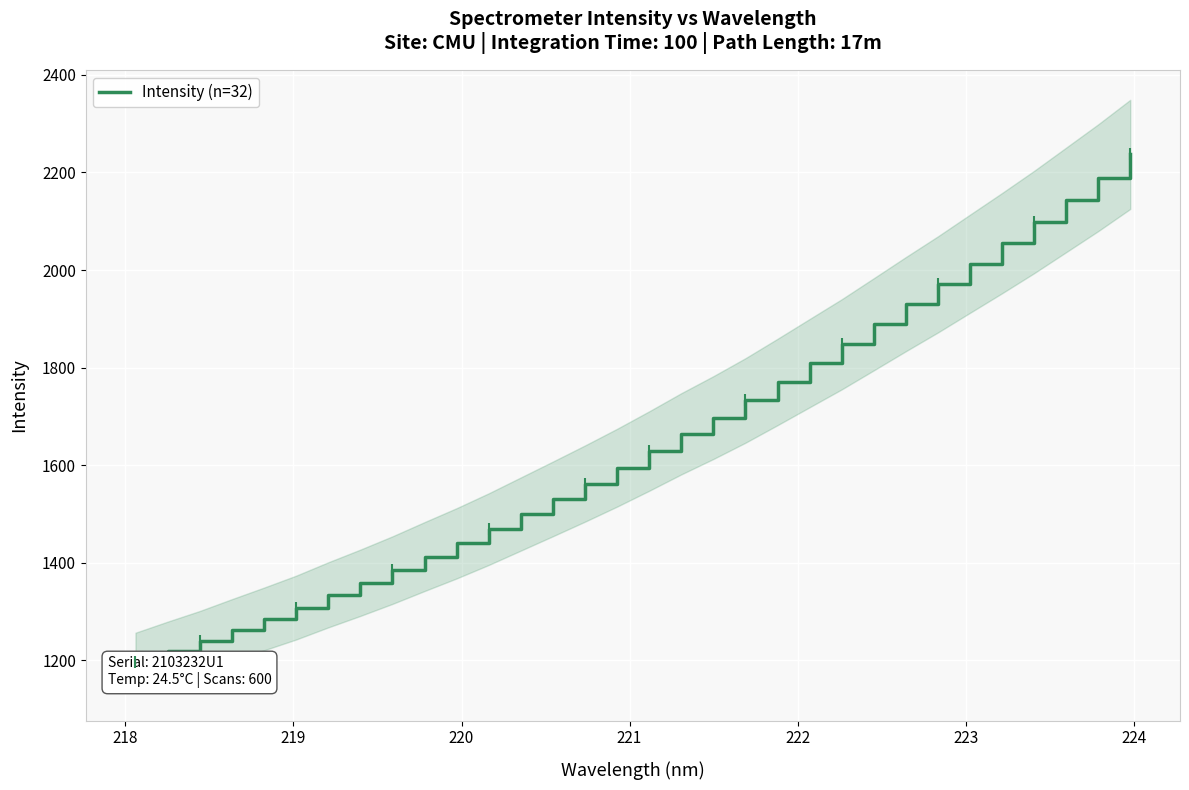

Is this an area chart (filled region under the line)?

No